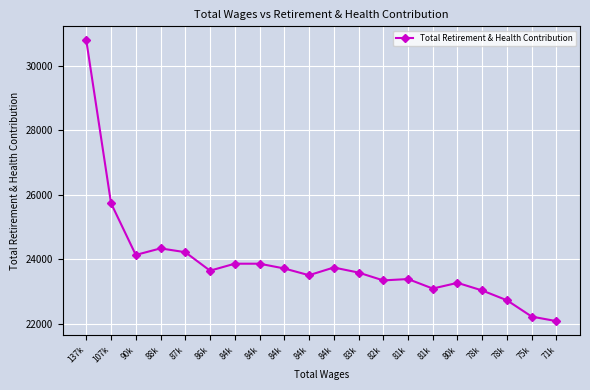

What is the average value?

23912